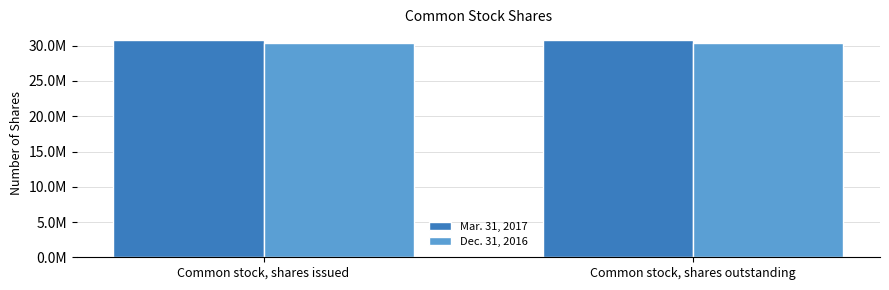

What are all the series names shown in the legend?

Mar. 31, 2017, Dec. 31, 2016